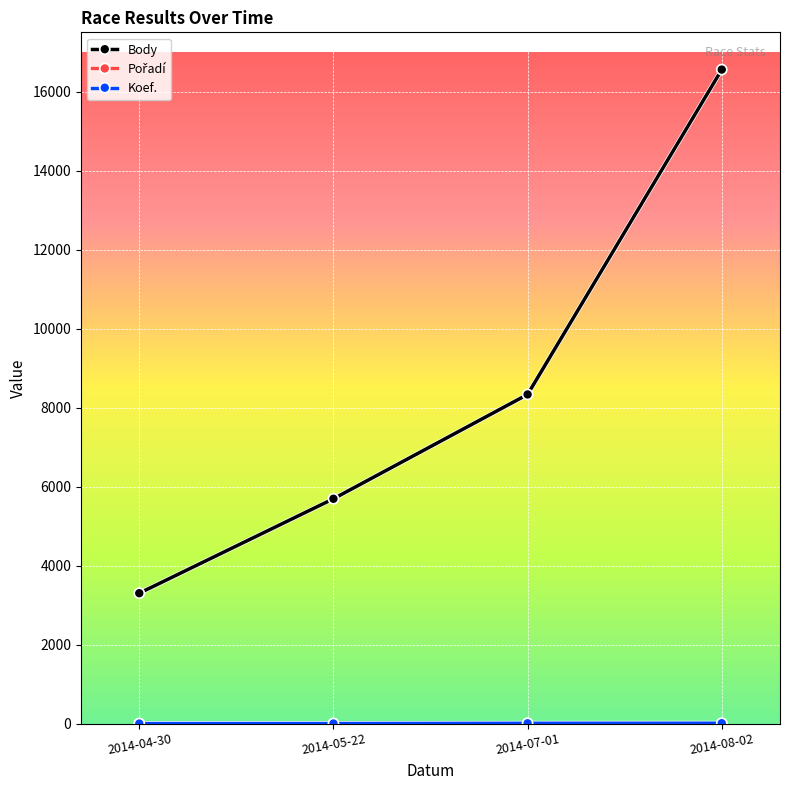

Rank the categories by Body value from lowest to highest.

2014-04-30, 2014-05-22, 2014-07-01, 2014-08-02